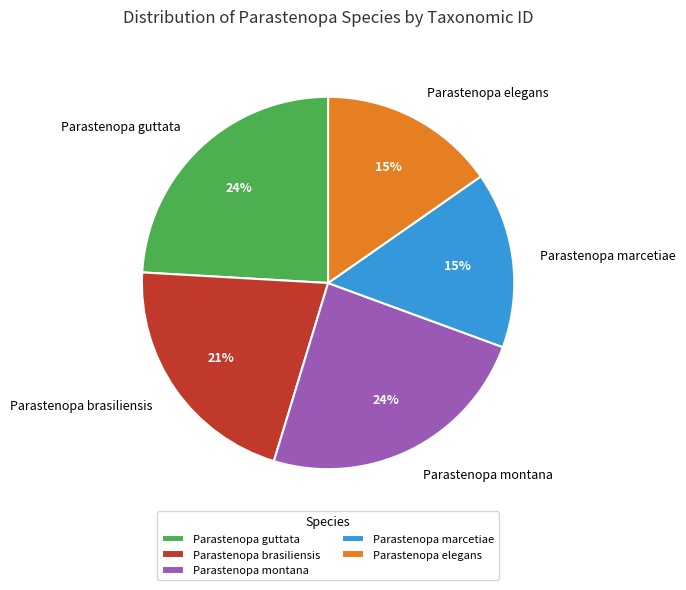

Approximately how many times larger is the value at Parastenopa marcetiae compared to Parastenopa brasiliensis?

0.7